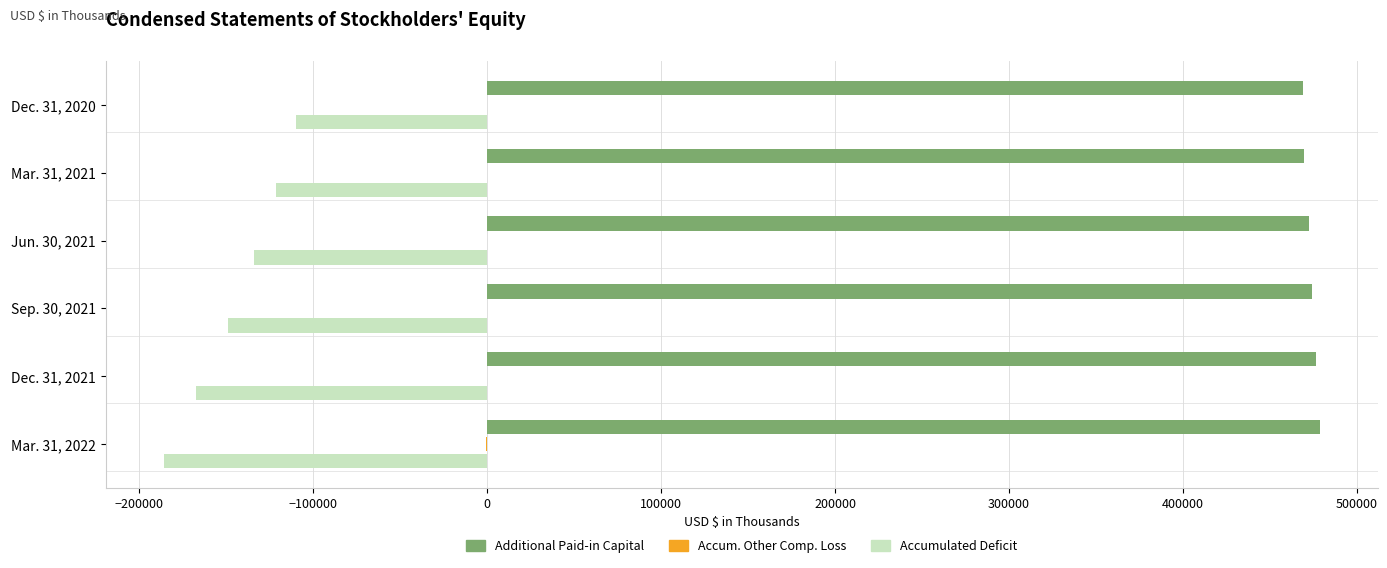

Count the number of categories in the chart.

6